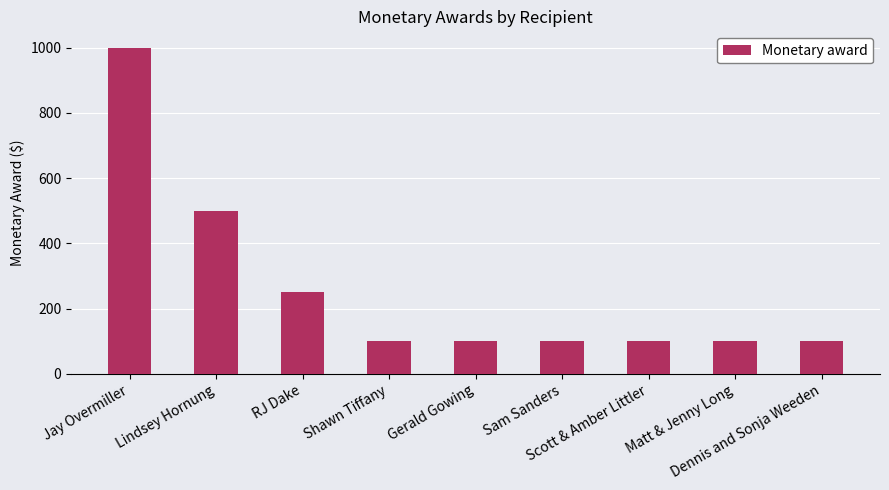

Reading right to left, extract all data points from this chart.

Dennis and Sonja Weeden=100	Matt & Jenny Long=100	Scott & Amber Littler=100	Sam Sanders=100	Gerald Gowing=100	Shawn Tiffany=100	RJ Dake=250	Lindsey Hornung=500	Jay Overmiller=1000